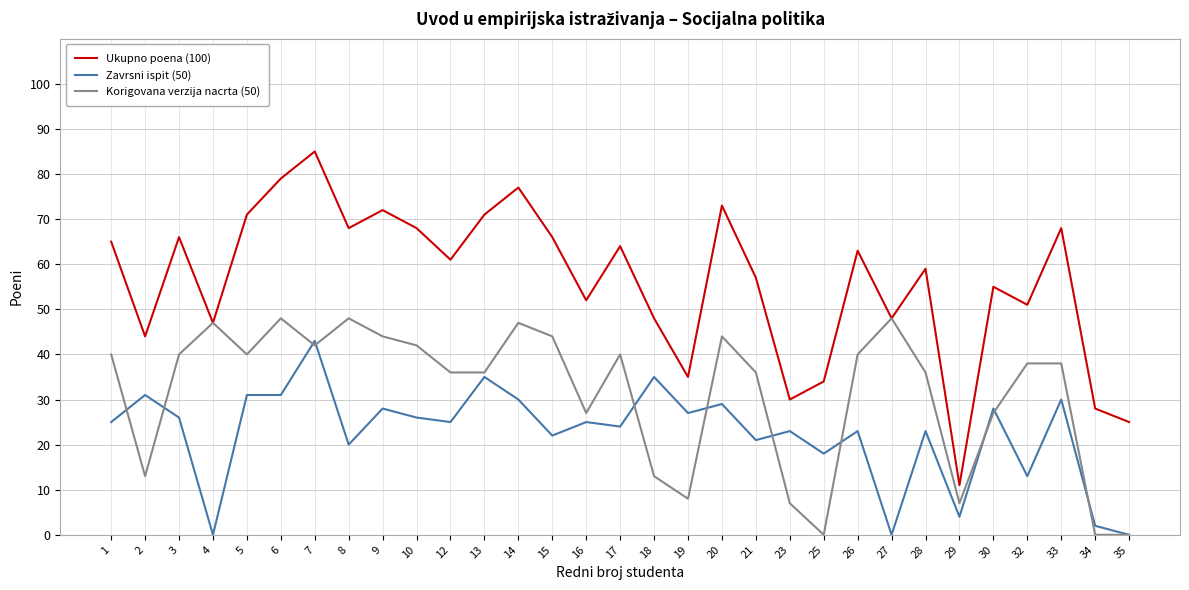

What is the total value across all series at 13?

142